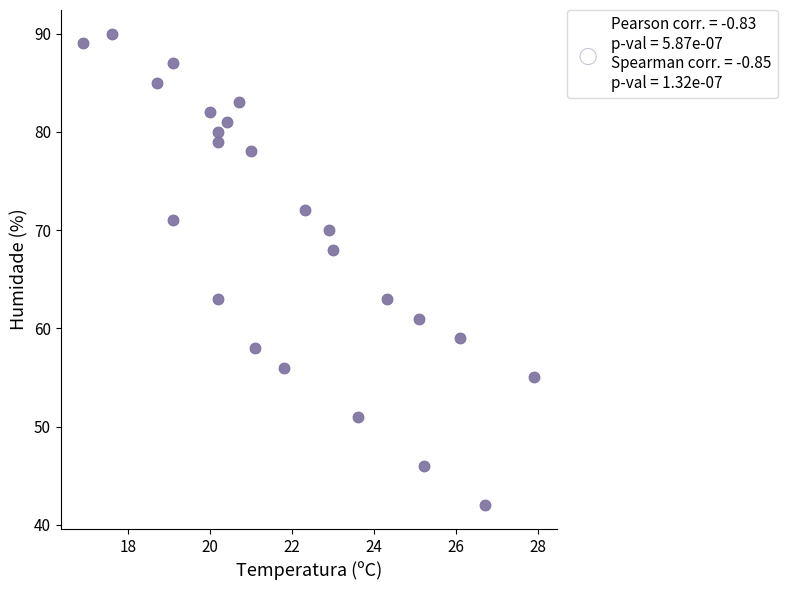

What is the range of Y values (max minus min)?

48